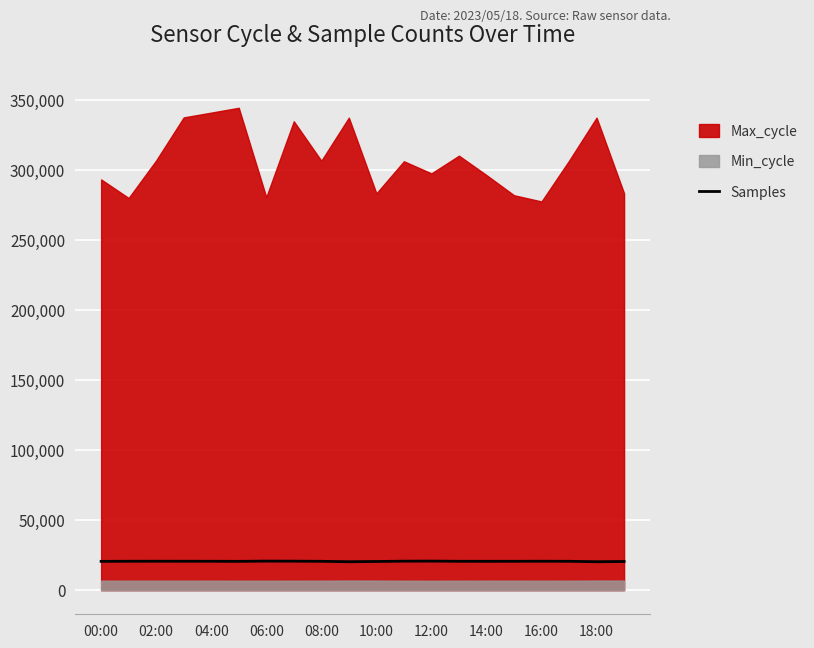

How many values are below 20594?

9